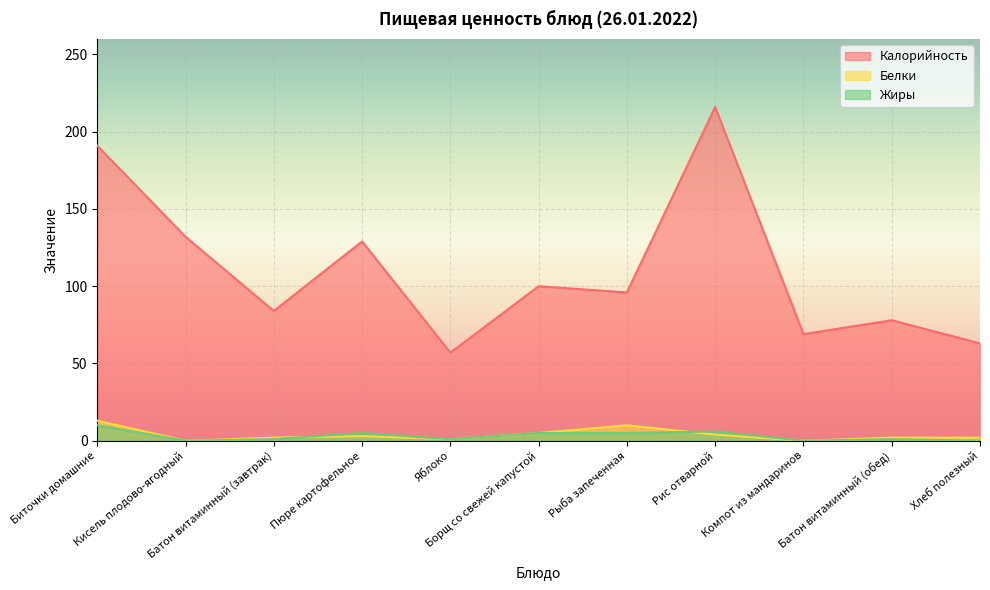

What is the total value across all series at Компот из мандаринов?

69